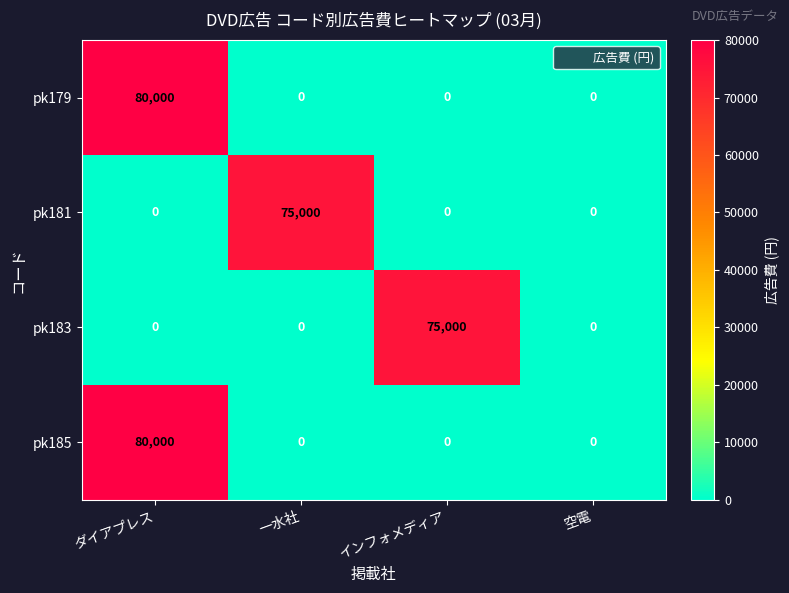

Is it true that pk183 equals 36333 at インフォメディア?

False